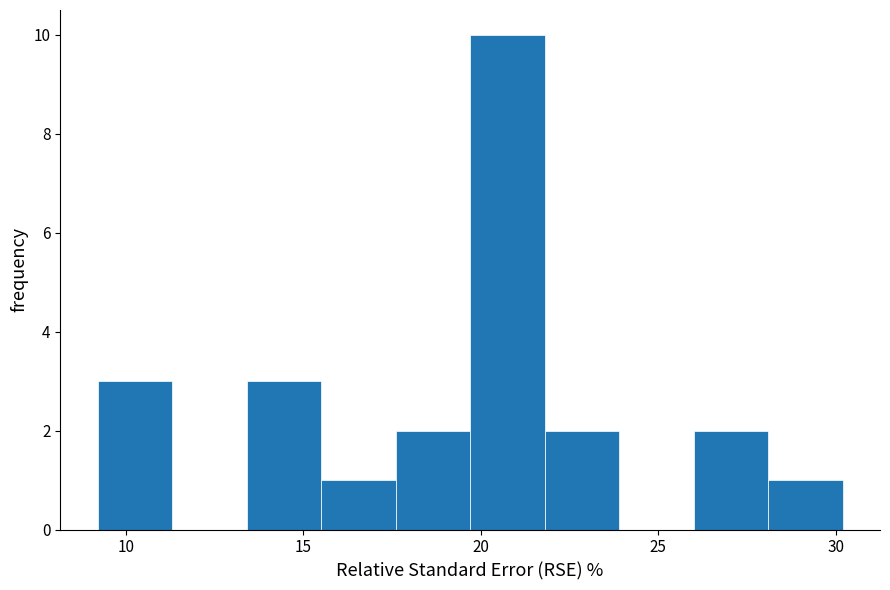

Reading left to right, transcribe this chart: for each bar, give the range it covers on the x-axis and its height. Neither the bar edges nor the heights are printed on the chart, so give them approximately, as read against the axes.

9.2 to 11.3: 3
11.3 to 13.4: 0
13.4 to 15.5: 3
15.5 to 17.6: 1
17.6 to 19.7: 2
19.7 to 21.8: 10
21.8 to 23.9: 2
23.9 to 26.0: 0
26.0 to 28.1: 2
28.1 to 30.2: 1